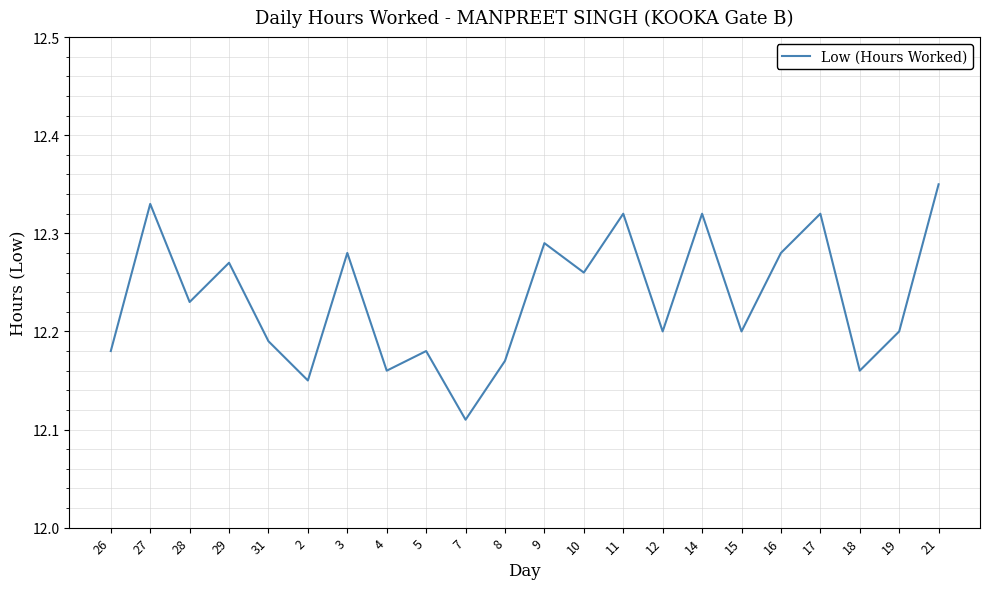

How many categories are shown in the chart?

22